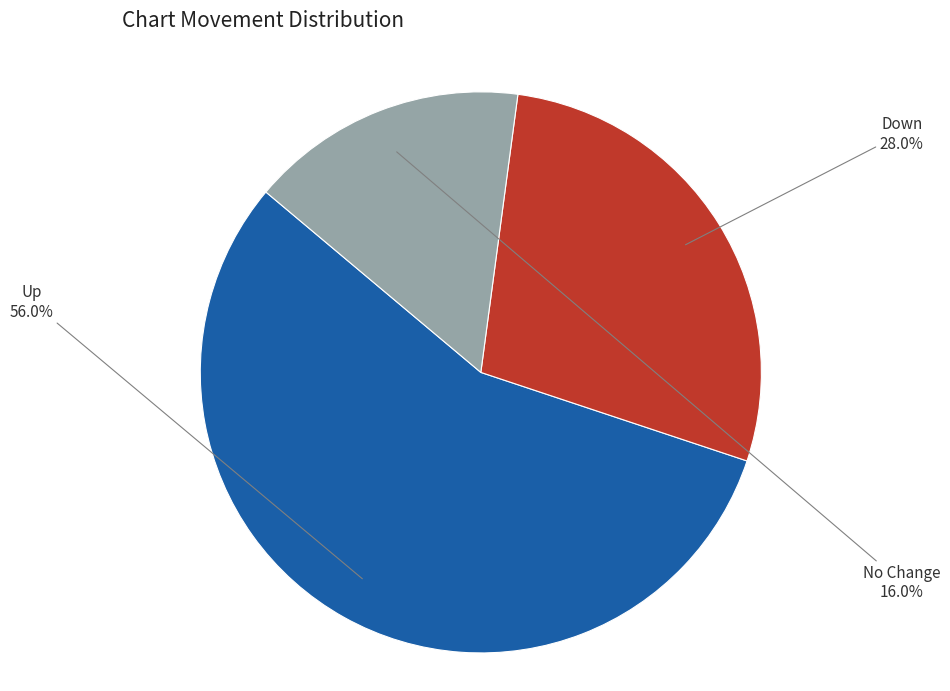

Rank the categories by value from highest to lowest.

Up, Down, No Change